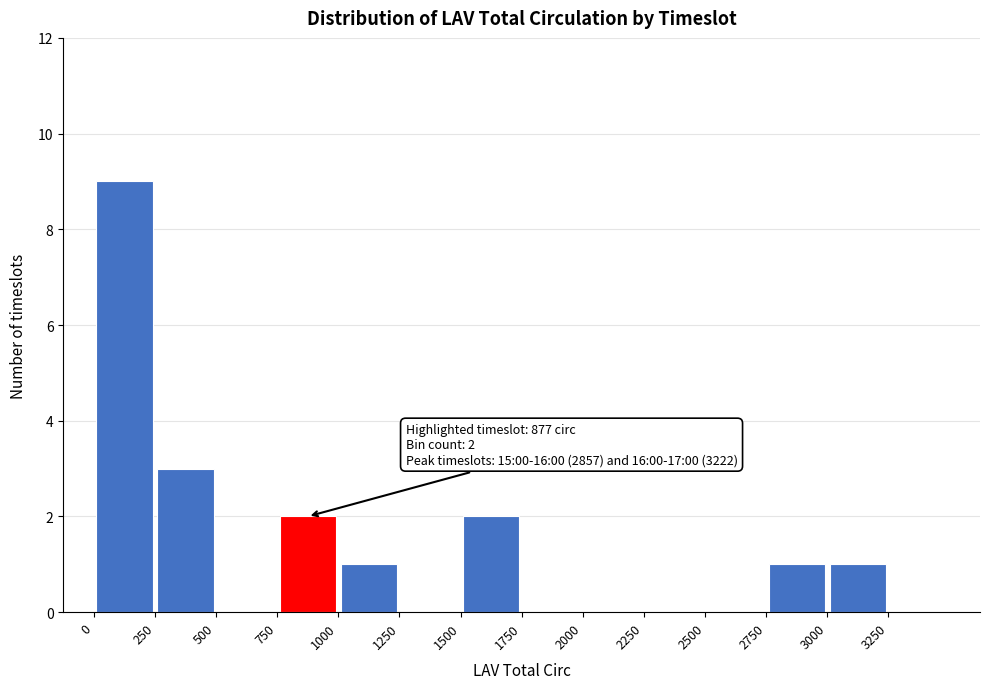

Which range on the x-axis has the tallest bar?

0 to 250